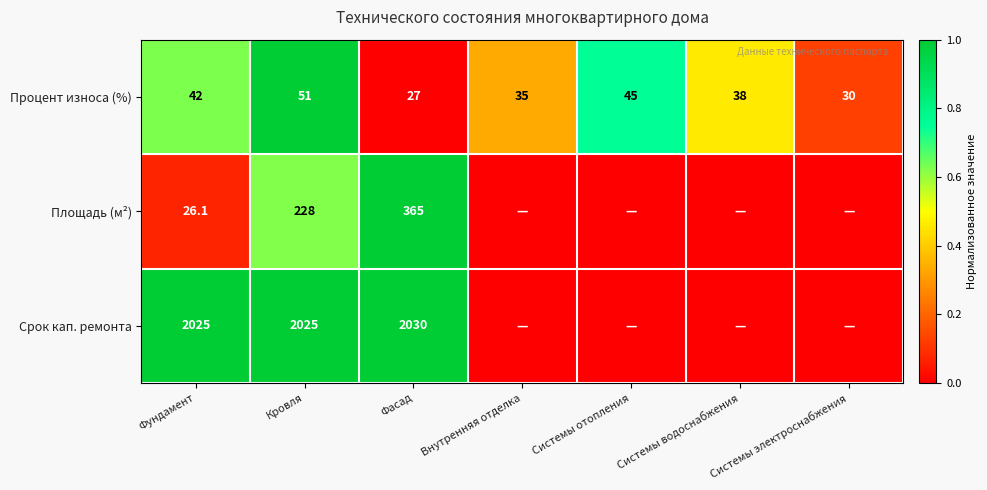

What is the difference between the highest and lowest values at Внутренняя отделка?

0.3